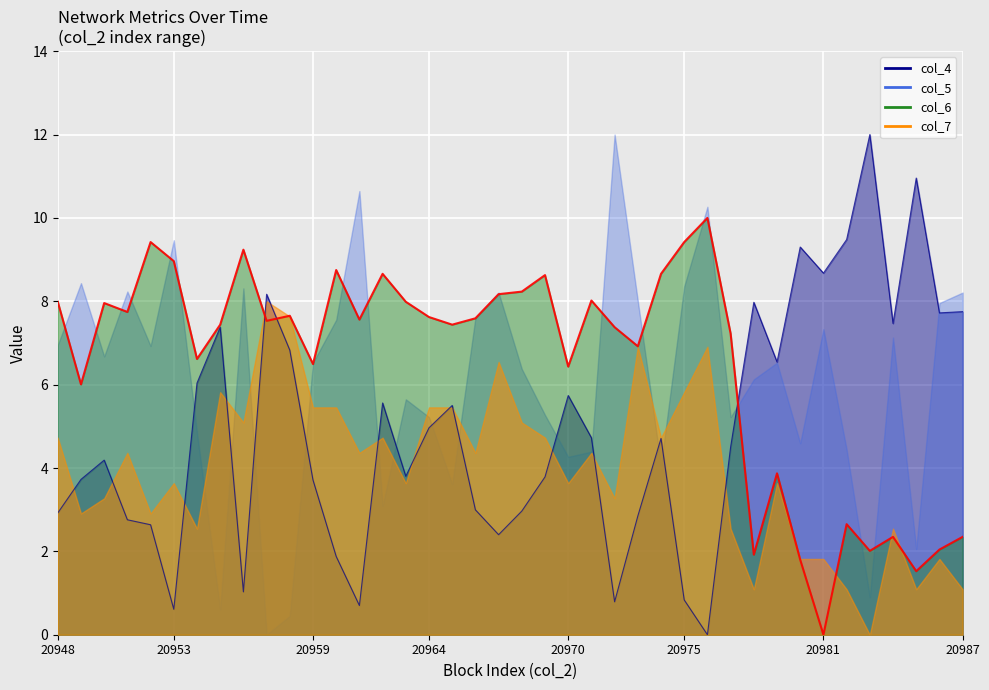

True or false: col_6 has a value of 8.6 at 20969.

True